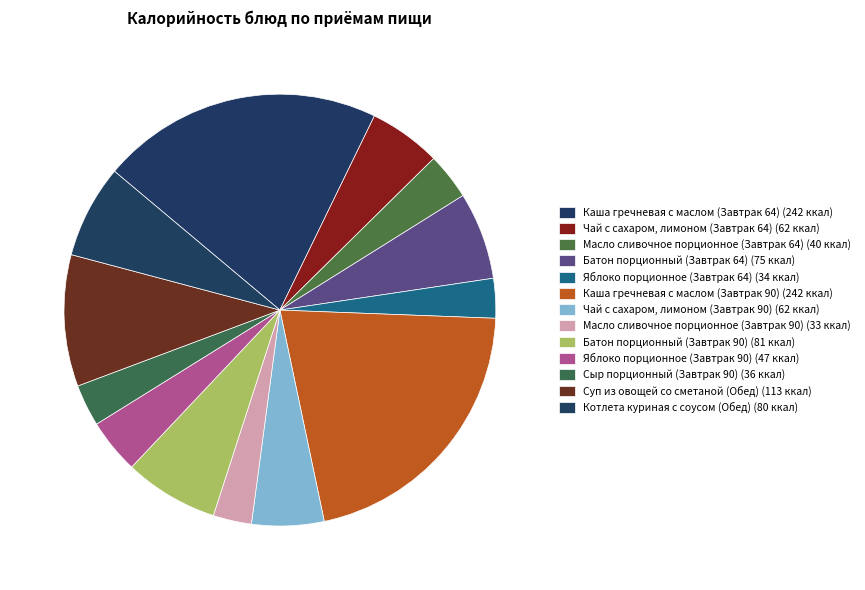

What is the smallest slice in the pie chart?

Масло сливочное порционное (Завтрак 90)